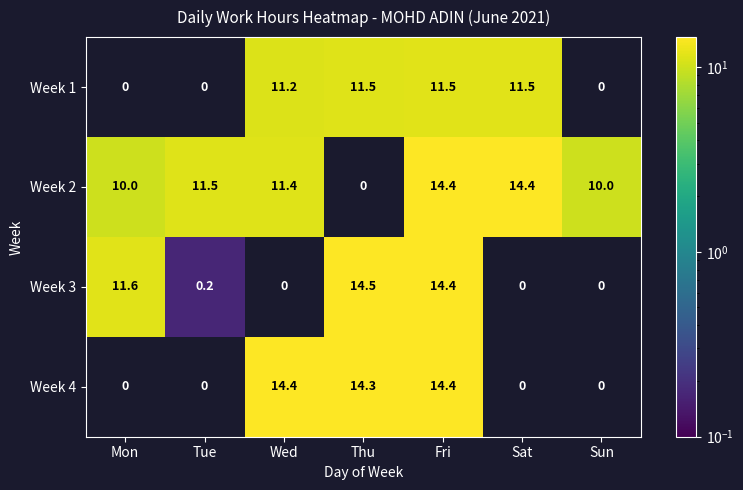

Is it true that Week 1 equals 14.7 at Wed?

False